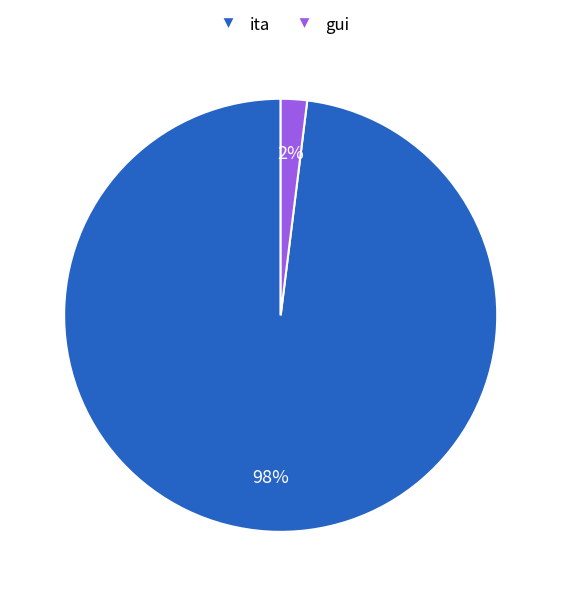

To the nearest percent, what is the difference between the gui and ita slice percentages?

96%